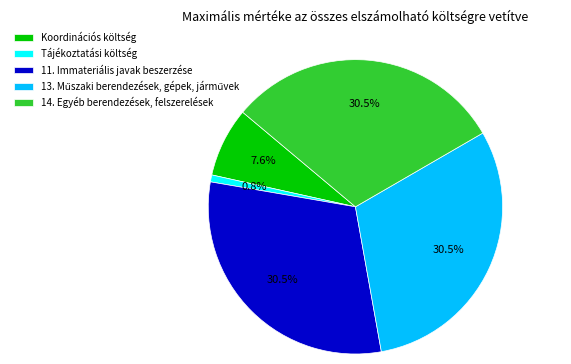

Which category has the smallest portion of the pie?

Tájékoztatási költség